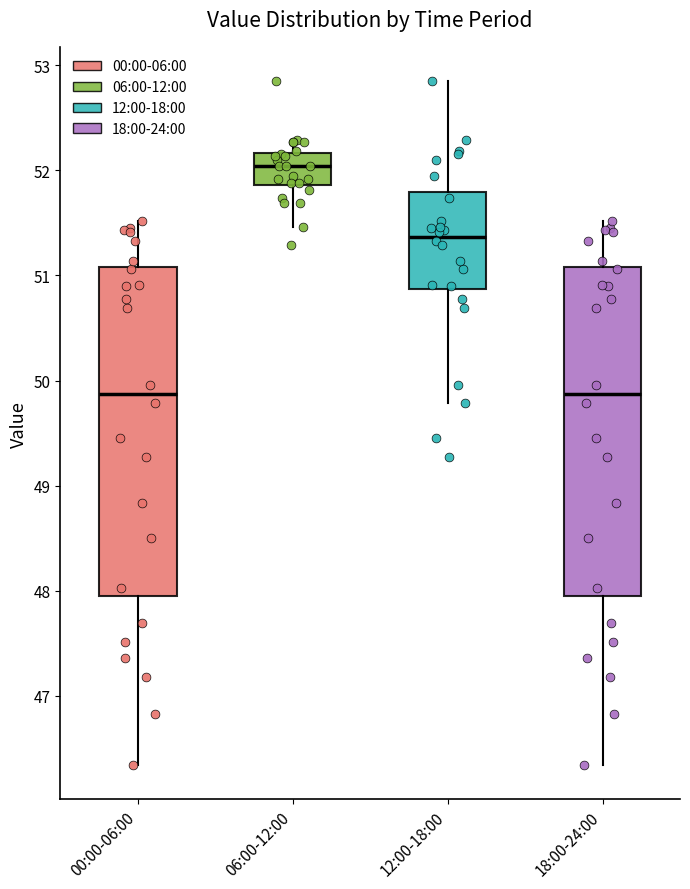

Reading left to right, read every box against the y-axis: the position of its median line, the range the box covers, and the ends of its whiskers. The values are not printed on the chart, so give them approximately, as read against the axis.

00:00-06:00: median 49.9, box 47.9 to 51.1, whiskers 46.3 to 51.5
06:00-12:00: median 52.0, box 51.9 to 52.2, whiskers 51.5 to 52.3
12:00-18:00: median 51.4, box 50.9 to 51.8, whiskers 49.8 to 52.9
18:00-24:00: median 49.9, box 47.9 to 51.1, whiskers 46.3 to 51.5